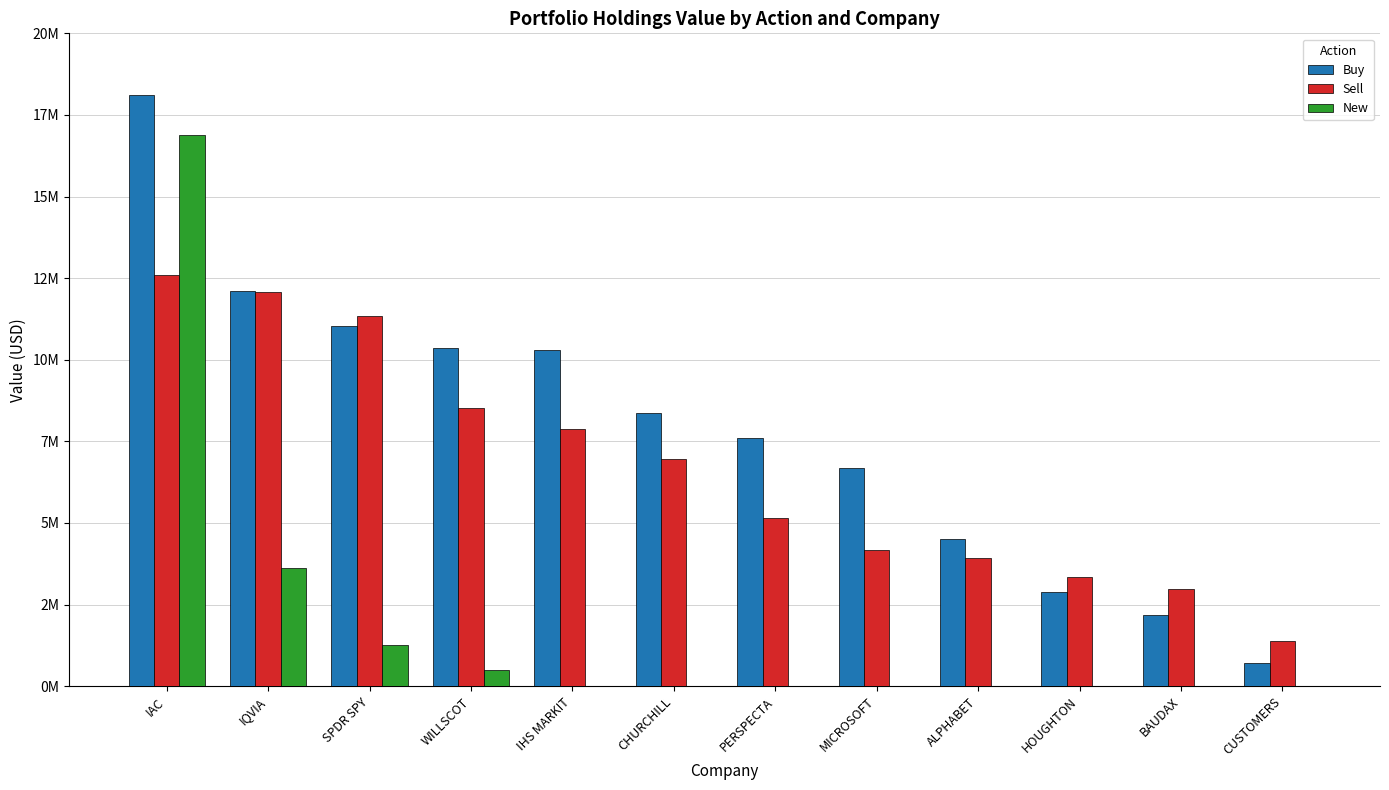

Is it true that Buy equals 17777981 at WILLSCOT?

False